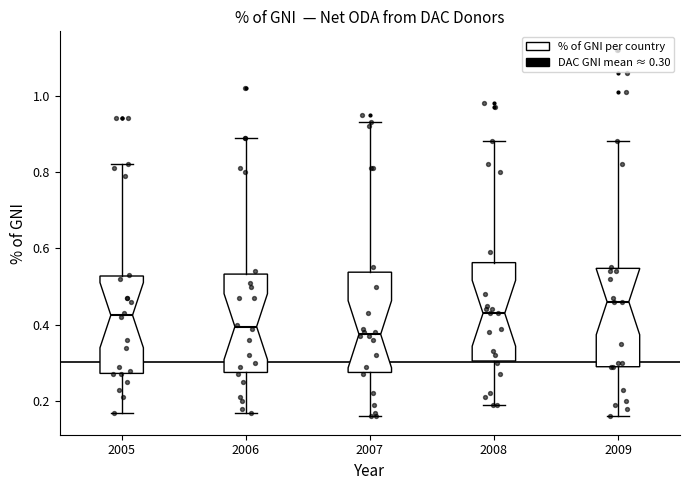

Which box has the lowest median line?

2007